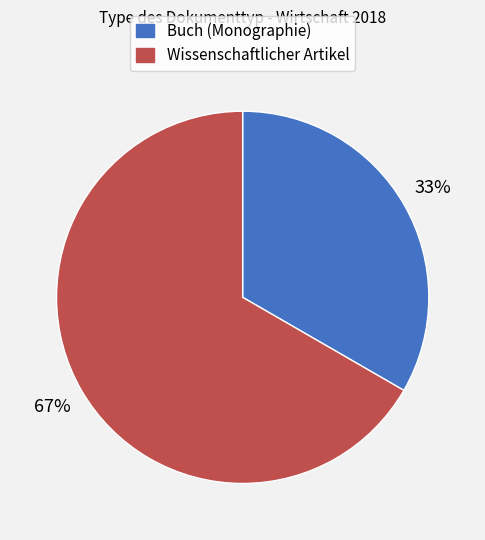

What percentage is the Buch (Monographie) slice, to the nearest percent?

33%